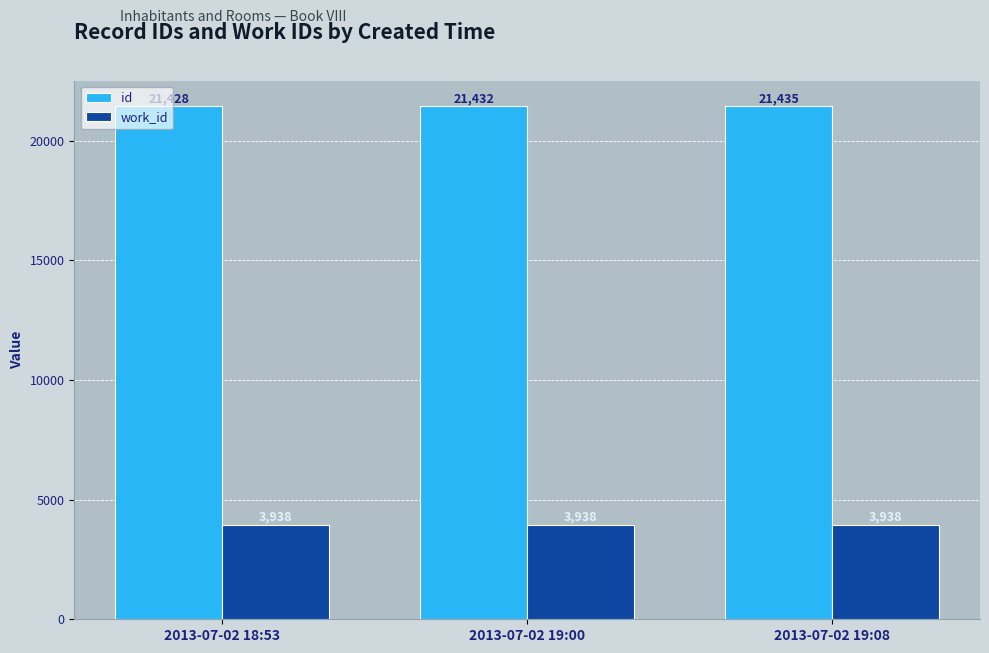

Reading left to right, list all the values displayed in this chart.

id: 21428	21432	21435
work_id: 3938	3938	3938